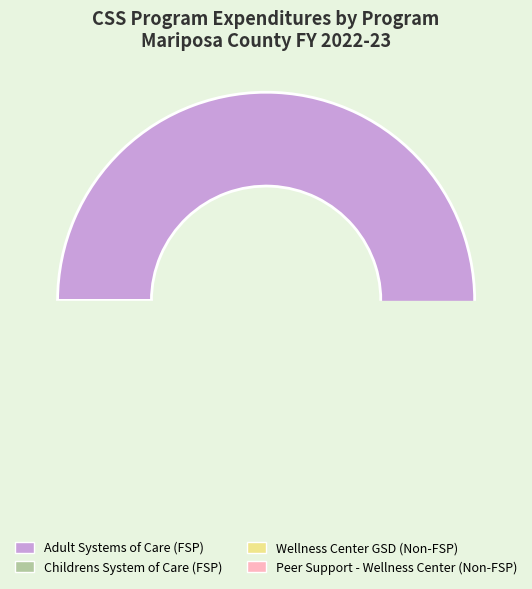

Which category has the biggest portion of the pie?

Adult Systems of Care (FSP)